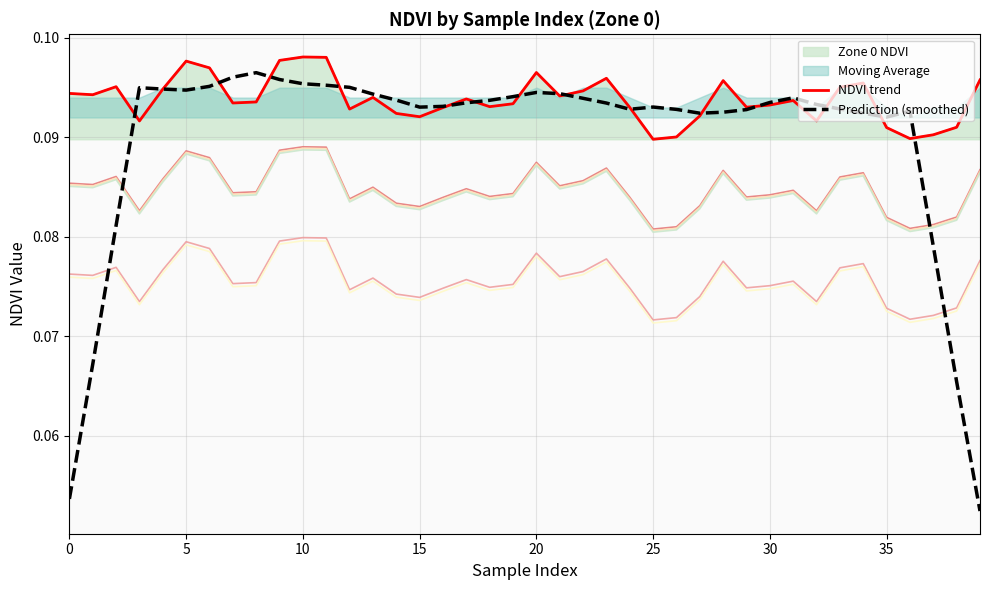

What is the value of the NDVI trend point at the 4th from the left?

0.1